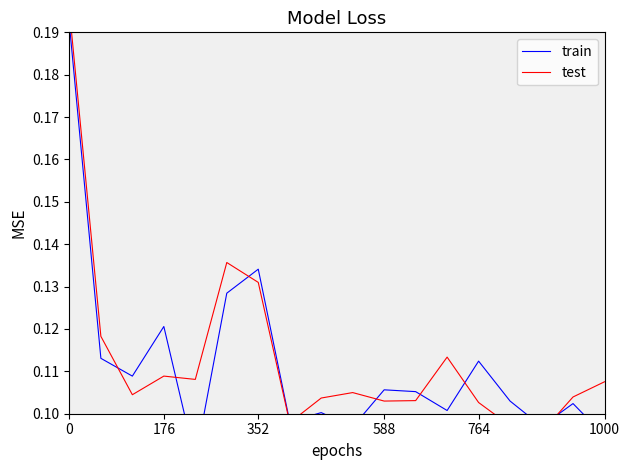

What is the maximum value shown in the chart?

0.2